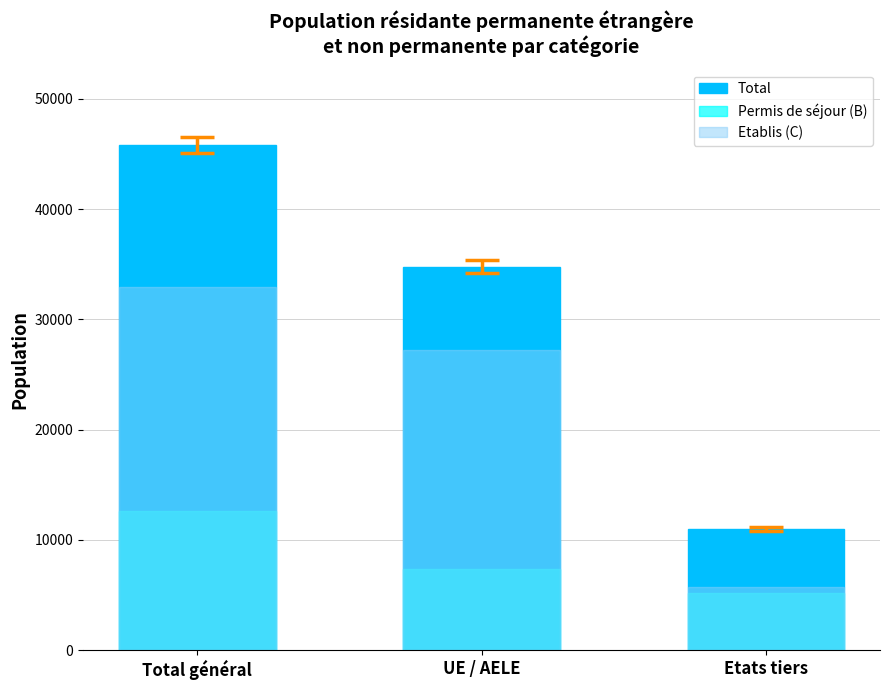

The Etablis (C) series shows 32946 at Total général. True or false?

True